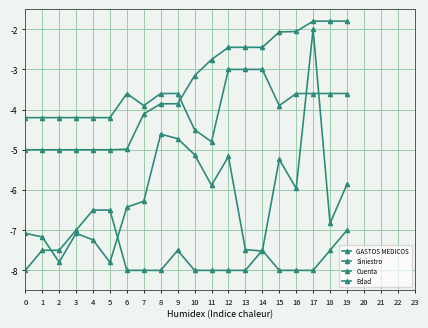

Does the chart have visible grid lines?

Yes